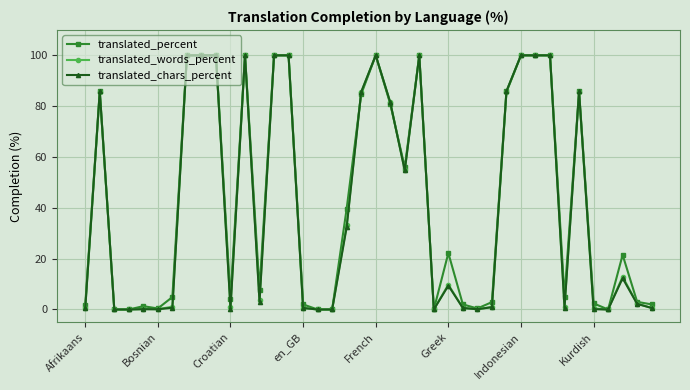

What is the value of the translated_words_percent point at the 10th from the left?

100.0